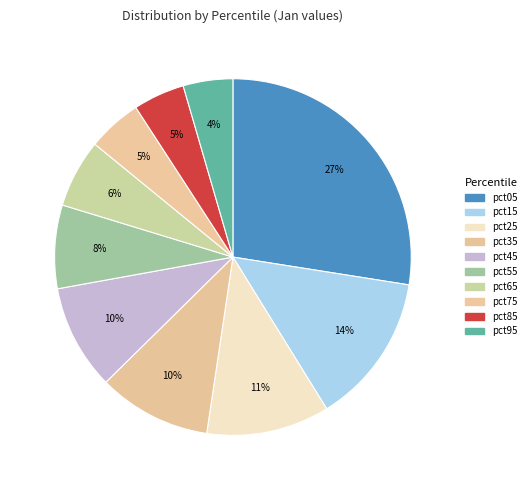

Count the number of slices in the pie.

10